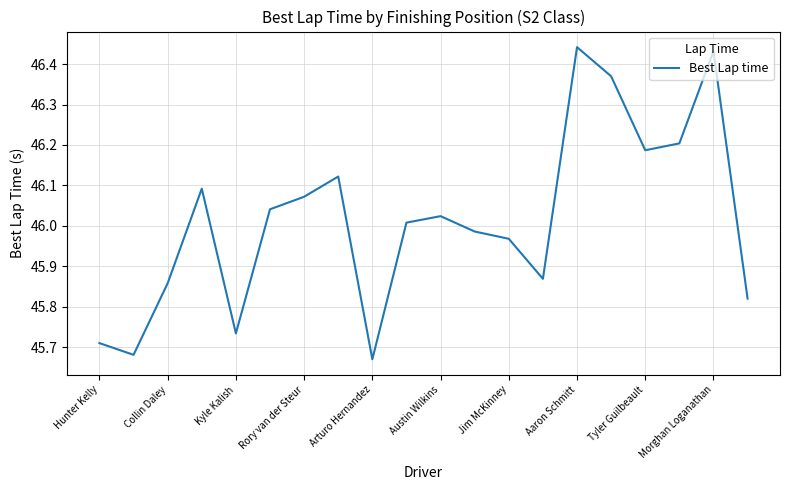

What is the difference between the maximum and minimum values?

0.8